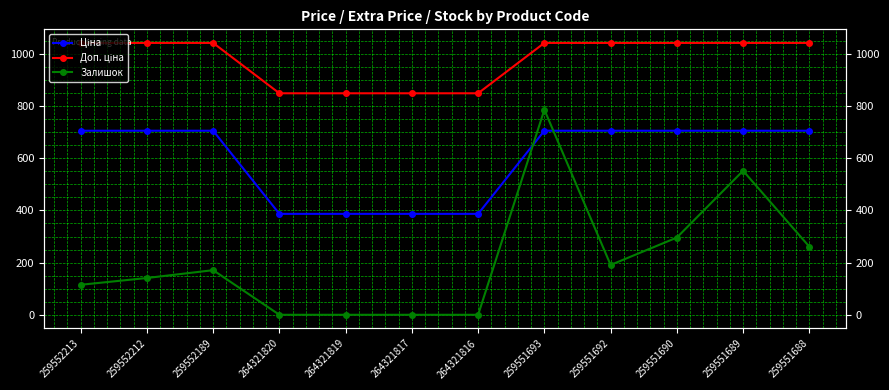

What is the lowest value of the Ціна series?

386.9